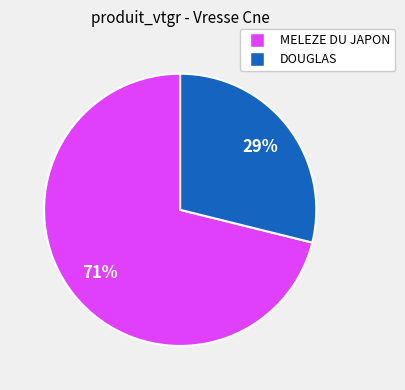

Is there a majority slice in this chart?

Yes